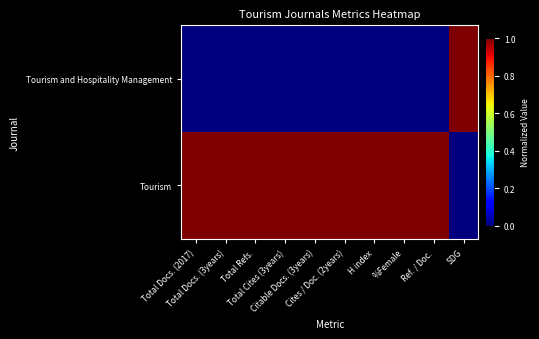

Reading left to right, what are all the values shown in this chart?

Tourism and Hospitality Management: Total Docs. (2017)=0	Total Docs. (3years)=0	Total Refs.=0	Total Cites (3years)=0	Citable Docs. (3years)=0	Cites / Doc. (2years)=0	H index=0	%Female=0	Ref. / Doc.=0	SDG=1
Tourism: Total Docs. (2017)=1	Total Docs. (3years)=1	Total Refs.=1	Total Cites (3years)=1	Citable Docs. (3years)=1	Cites / Doc. (2years)=1	H index=1	%Female=1	Ref. / Doc.=1	SDG=0